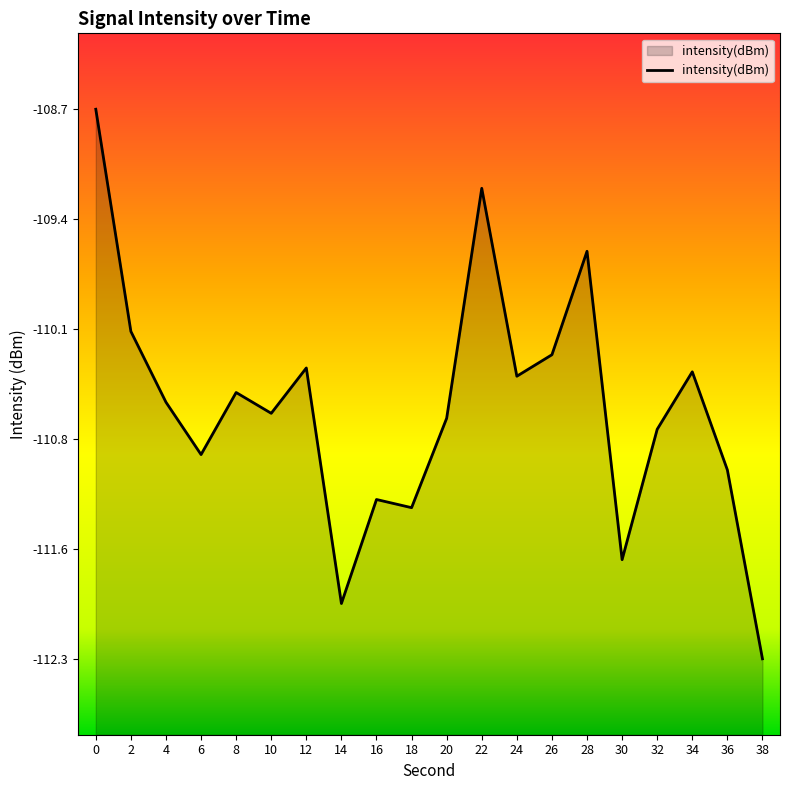

List the labels in order of value, smallest first.

38, 14, 30, 18, 16, 36, 6, 32, 20, 10, 4, 8, 24, 34, 12, 26, 2, 28, 22, 0